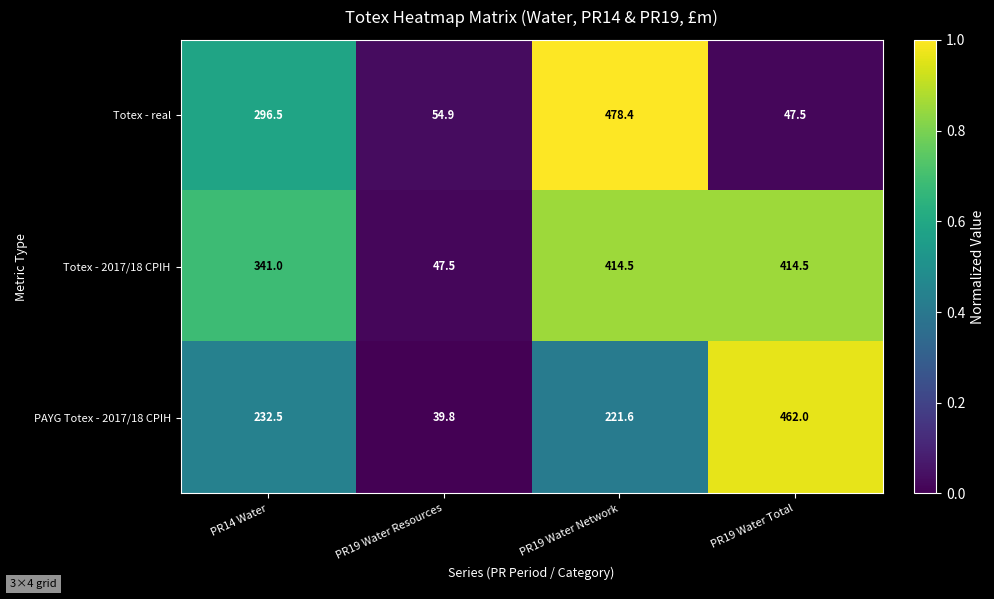

What is the difference between the maximum and minimum values in the Totex - 2017/18 CPIH series?

367.0